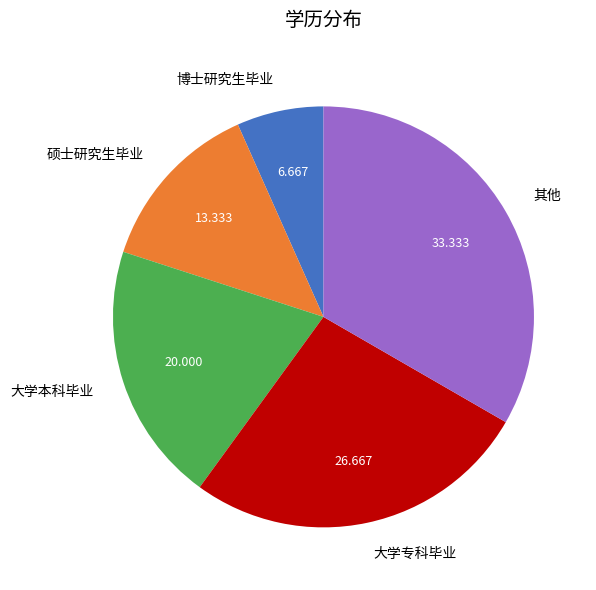

Does 硕士研究生毕业 account for over 50% of the chart?

No